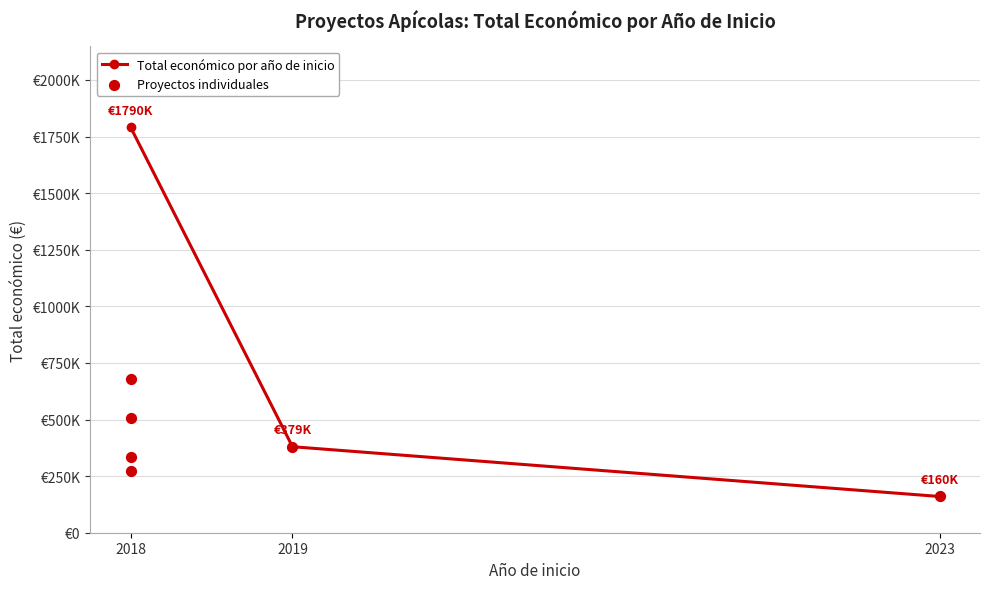

What is the ratio of the value at 2019 to the value at 2018?

1.1